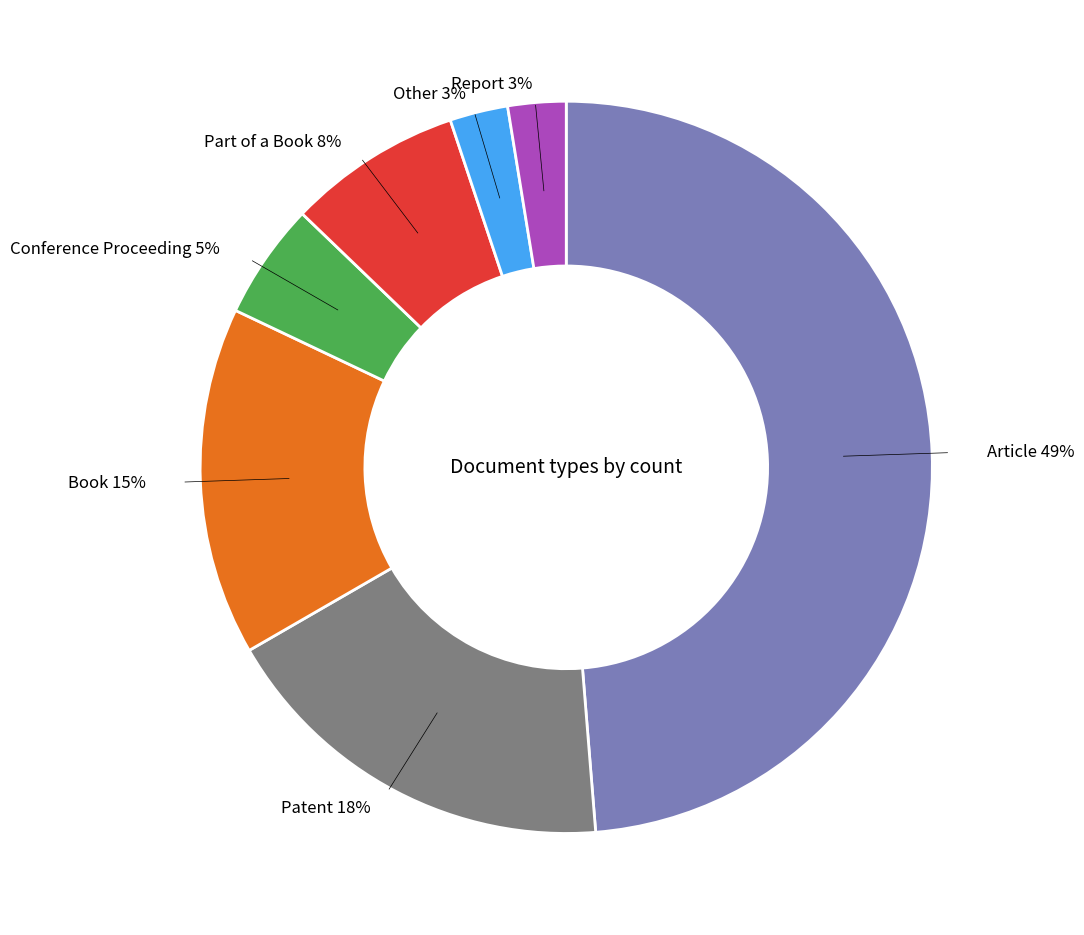

How many segments does this pie chart have?

7